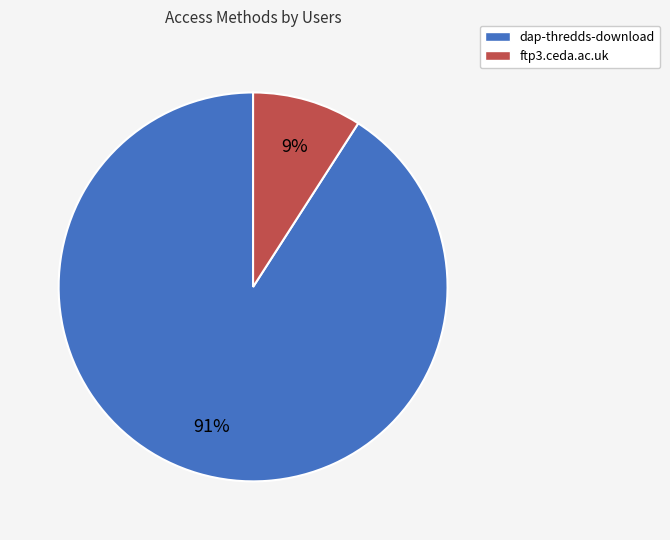

The dap-thredds-download slice represents 91% of the pie. True or false?

True